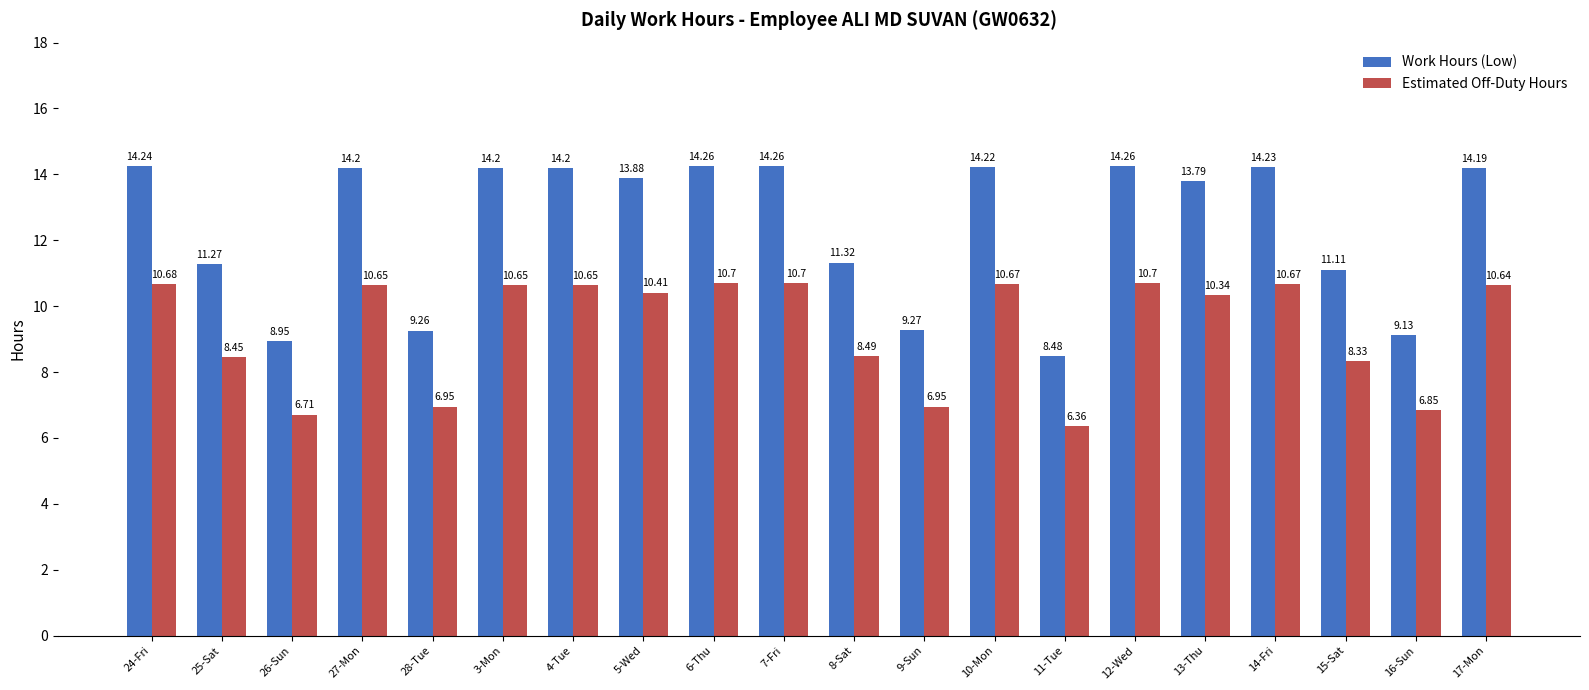

How many series are shown in this chart?

2